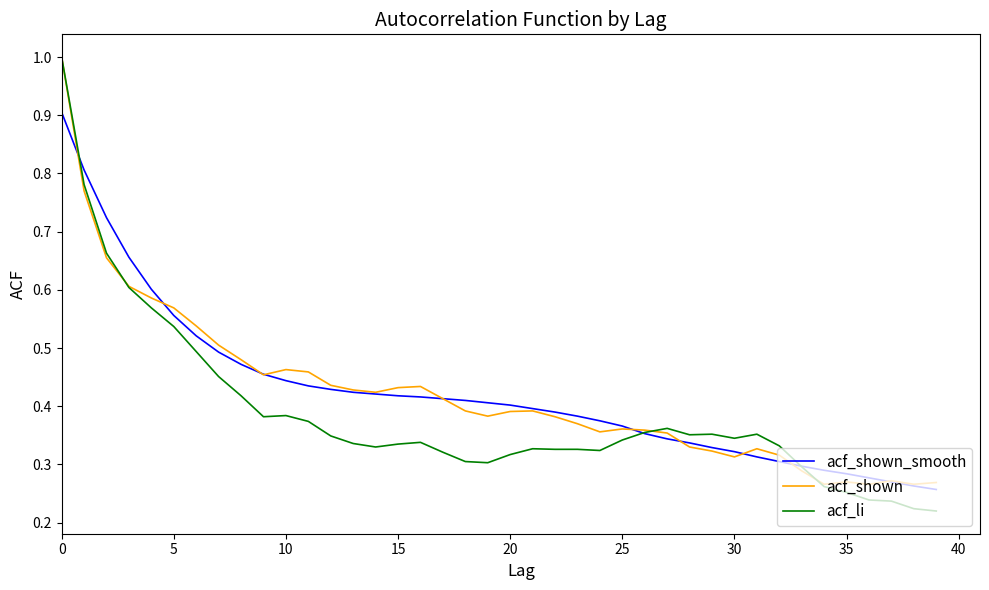

Which series has the widest spread of values?

acf_li